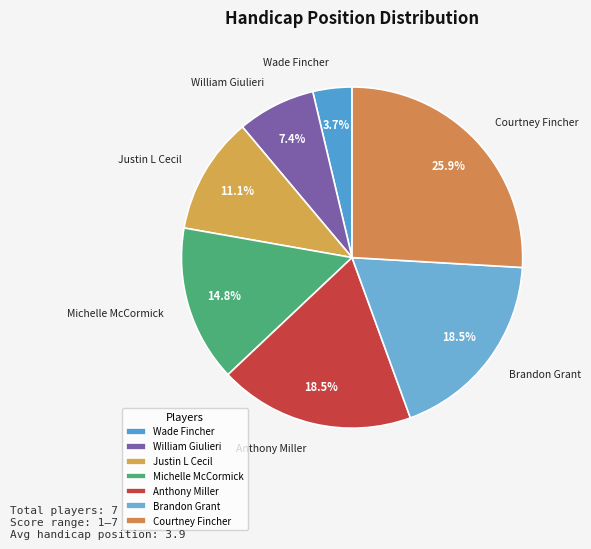

Is there a majority slice in this chart?

No